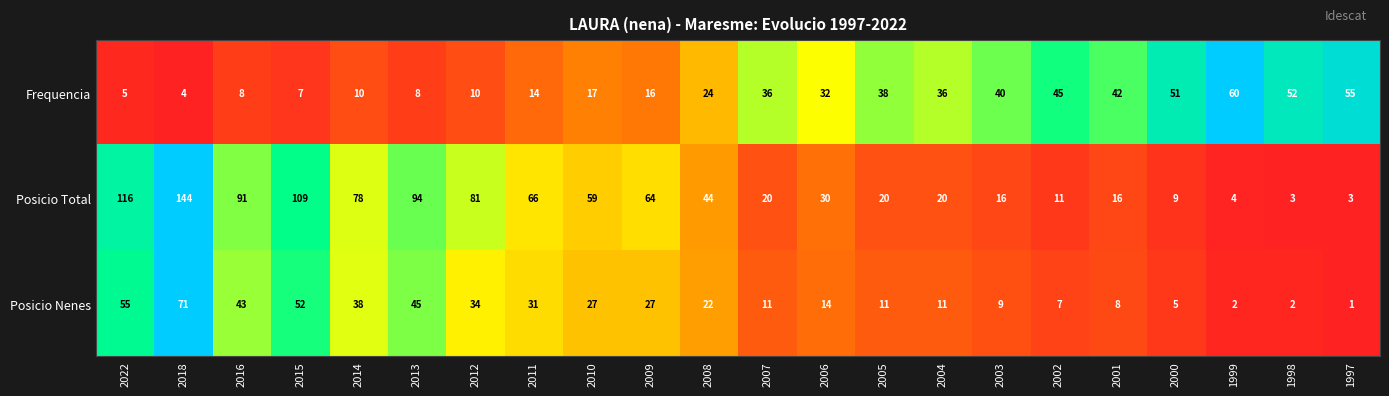

List the series in order of their peak value, highest first.

Posicio Total, Posicio Nenes, Frequencia